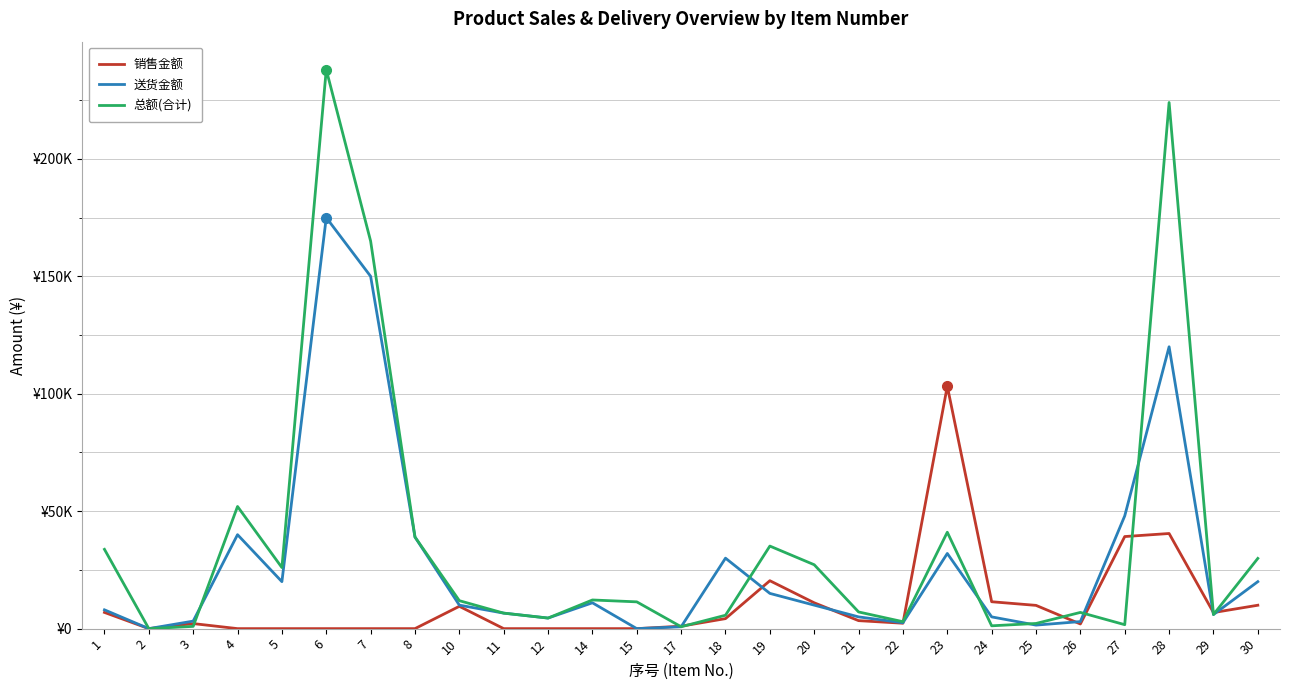

At which label does 销售金额 first exceed 2300?

1